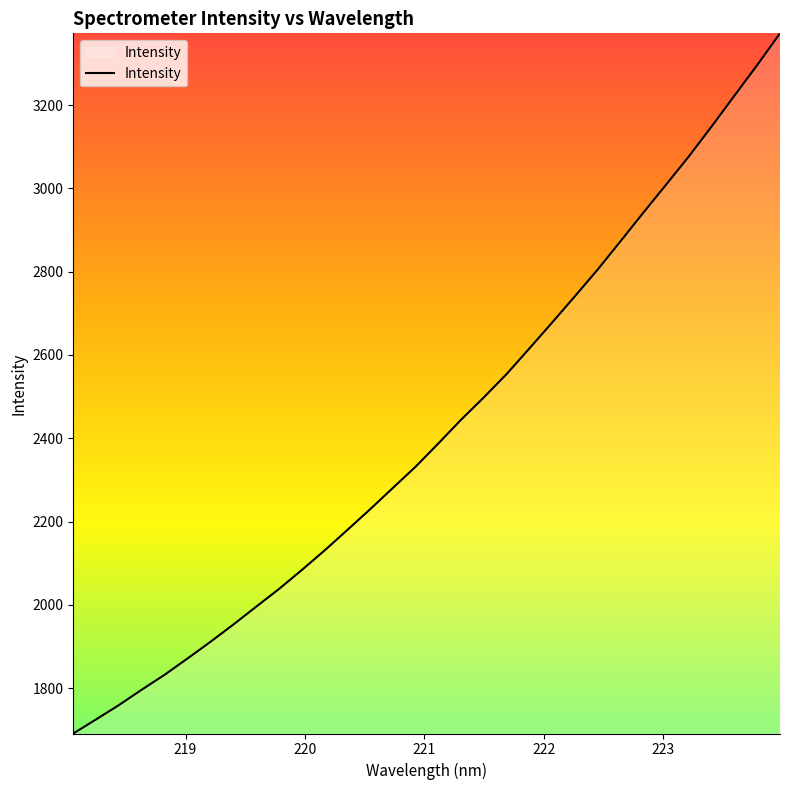

True or false: there are more than 1 points higher than both neighbors.

False